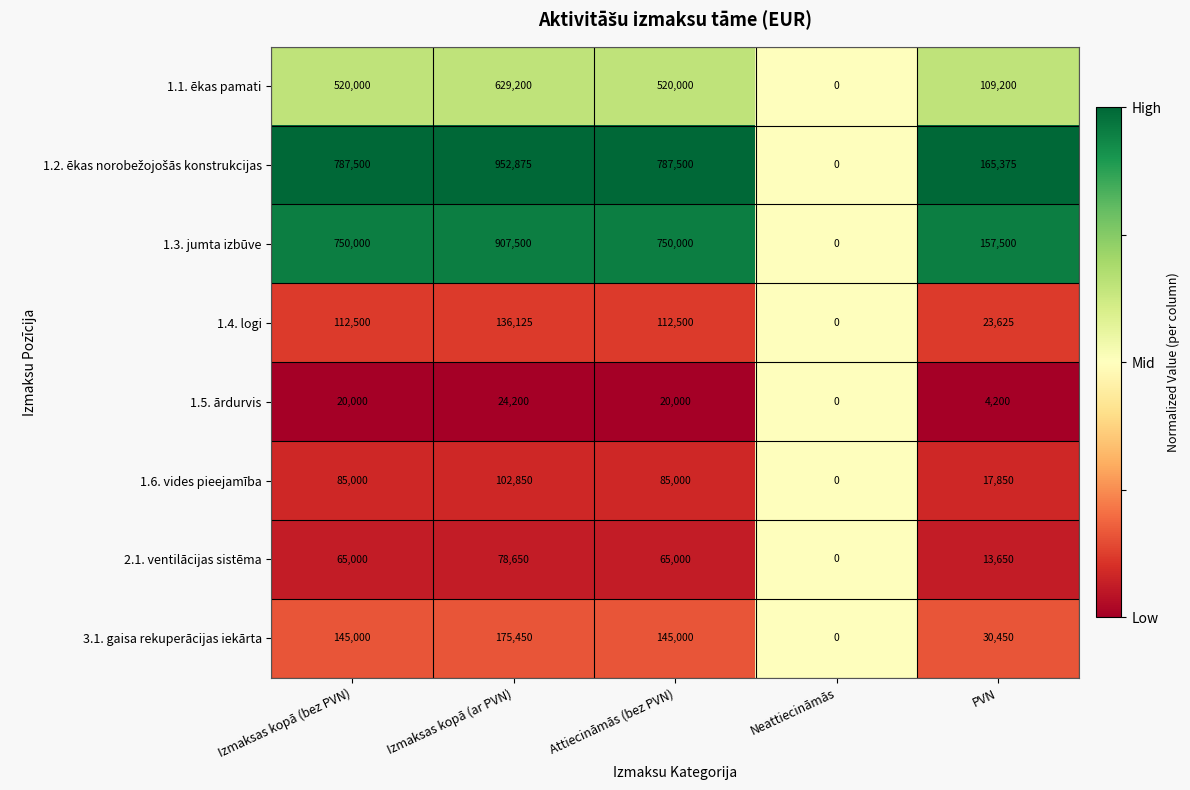

How many 1.3. jumta izbūve values are between 157500 and 750000?

3